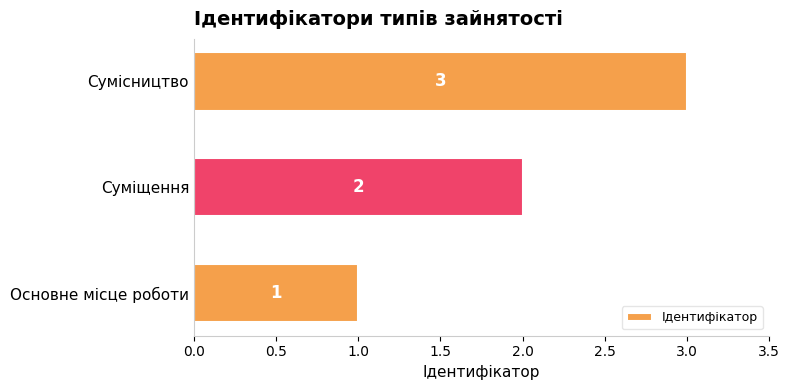

At which label is the value closest to 2?

Суміщення